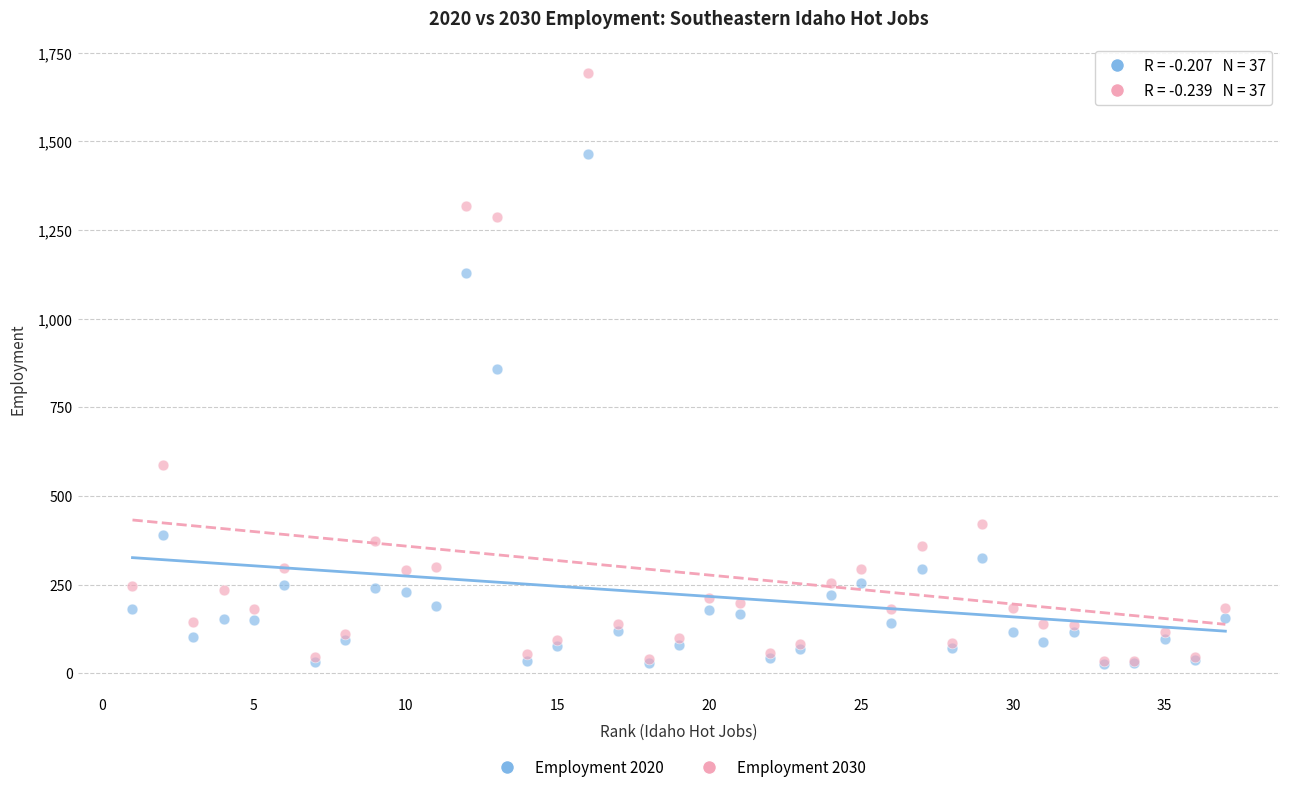

In the Employment 2020 series, what Y value is closest to 746?

857